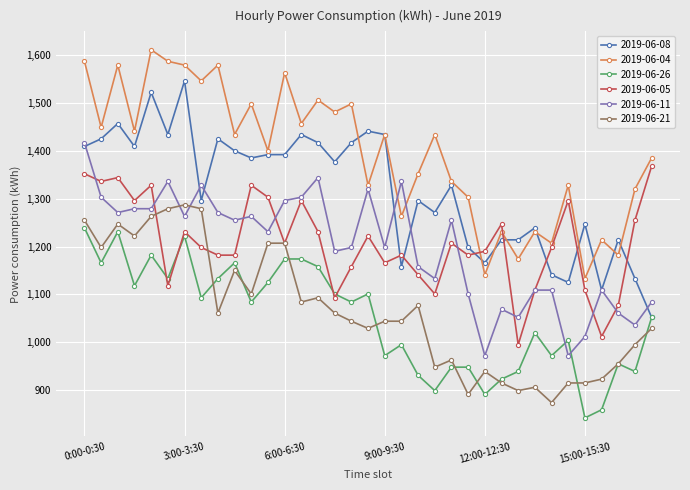

List the series in order of their peak value, highest first.

2019-06-04, 2019-06-08, 2019-06-11, 2019-06-05, 2019-06-21, 2019-06-26